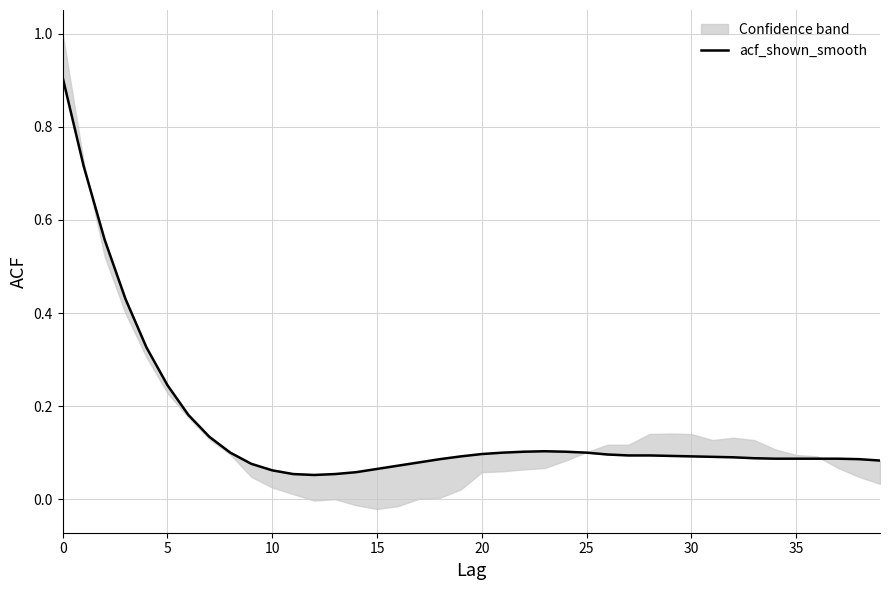

Between 34 and 27, which is larger?

27